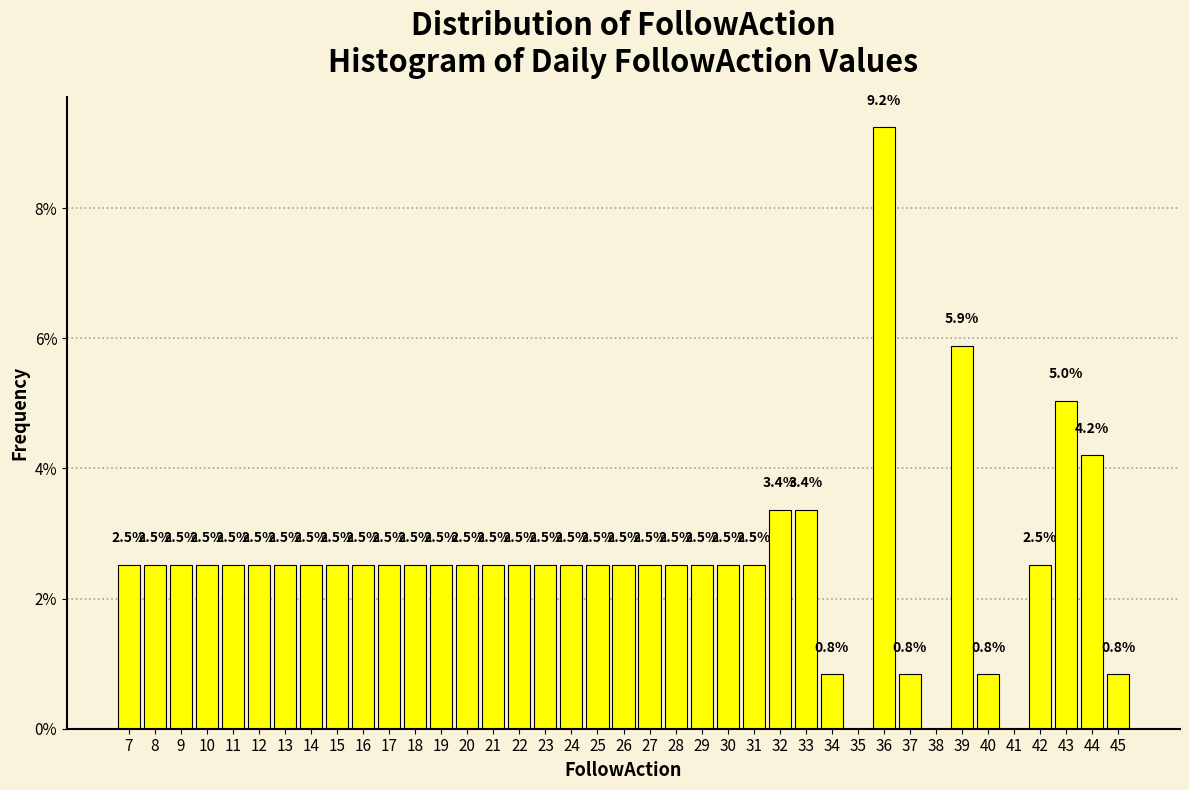

Over which range of the x-axis is the bar tallest?

35.5 to 36.5